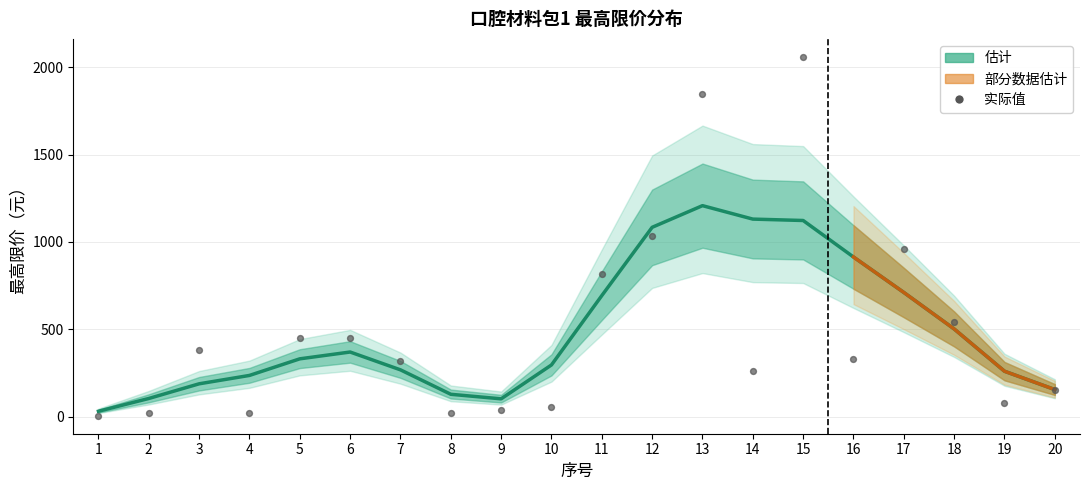

At how many categories does at least one series exceed 85?

19